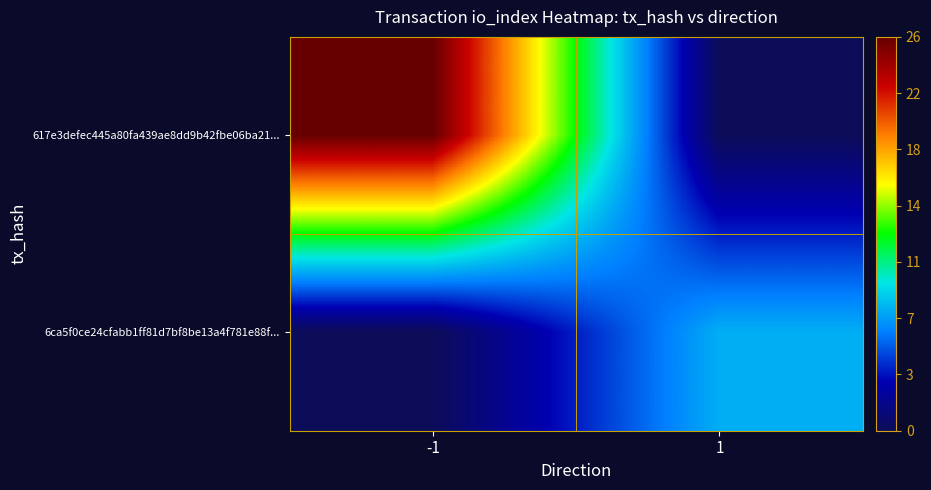

List the series in order of their peak value, lowest first.

6ca5f0ce24cfabb1ff81d7bf8be13a4f781e88f..., 617e3defec445a80fa439ae8dd9b42fbe06ba21...